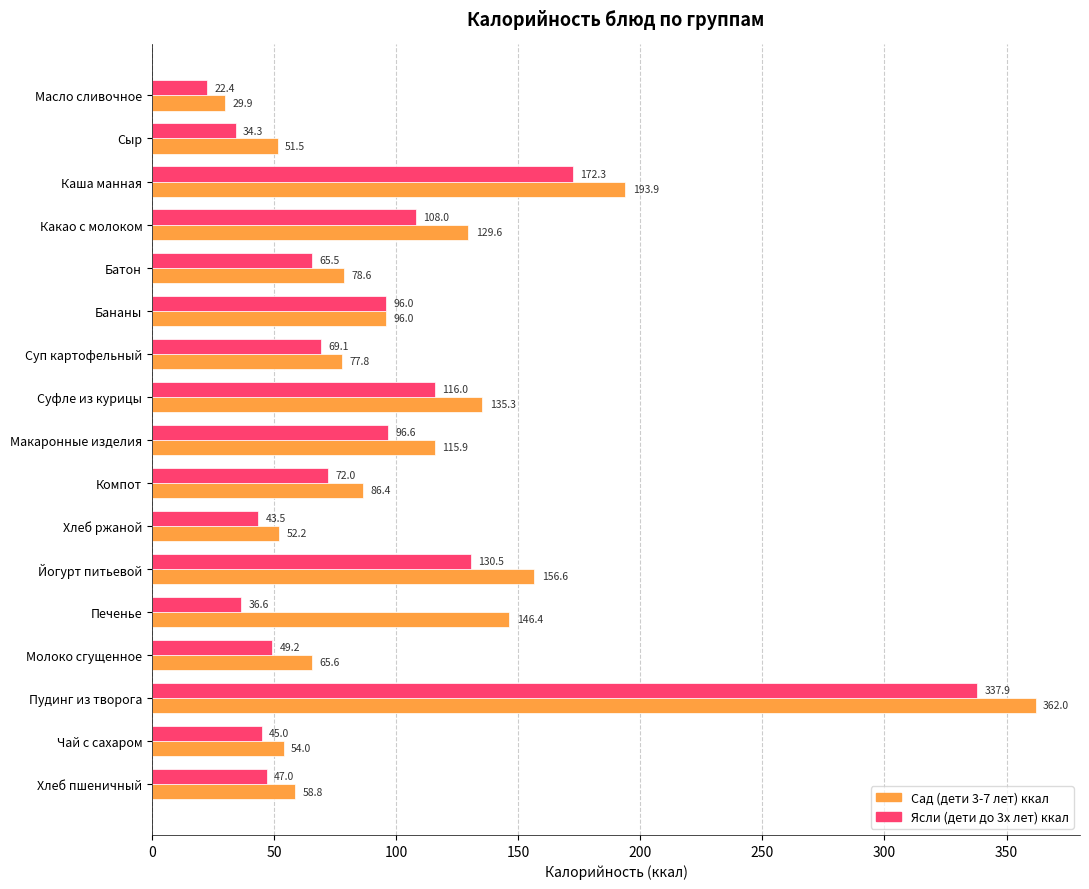

How many data points does each series have?

17